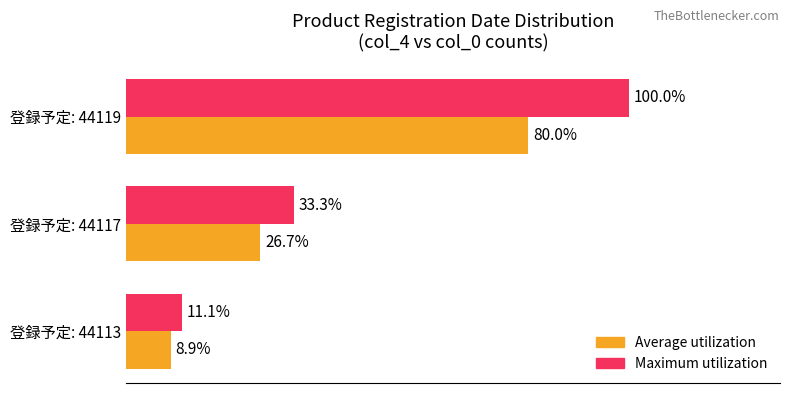

Which series has the largest total across all categories?

Maximum utilization